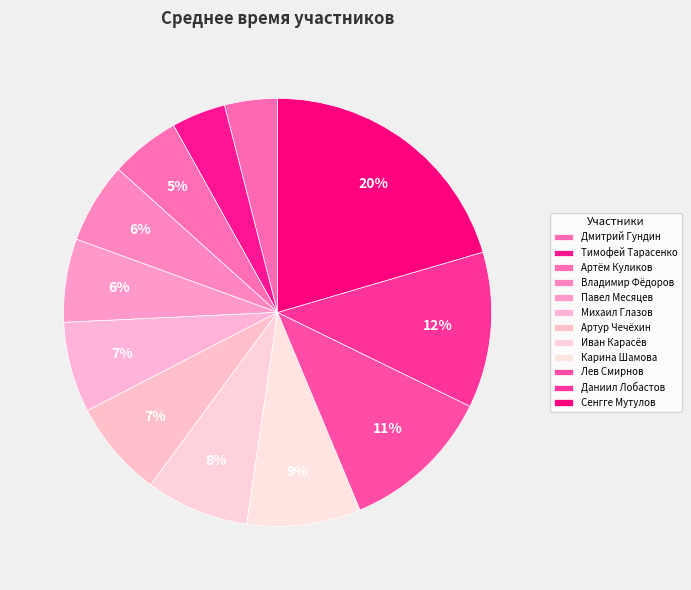

What is the change in value from Михаил Глазов to Лев Смирнов?

+13.2